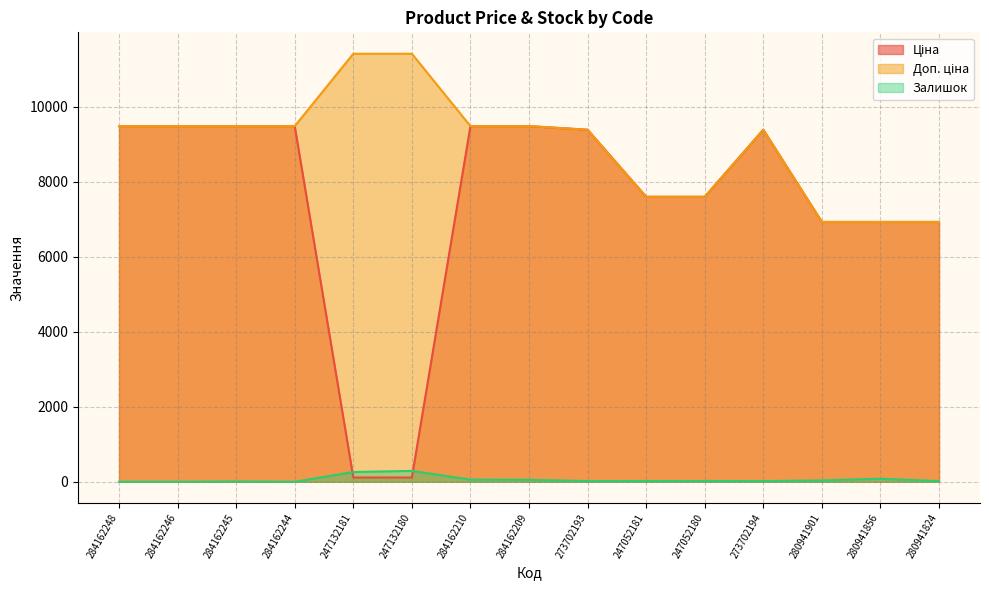

Which series has the largest range (max minus min)?

Ціна